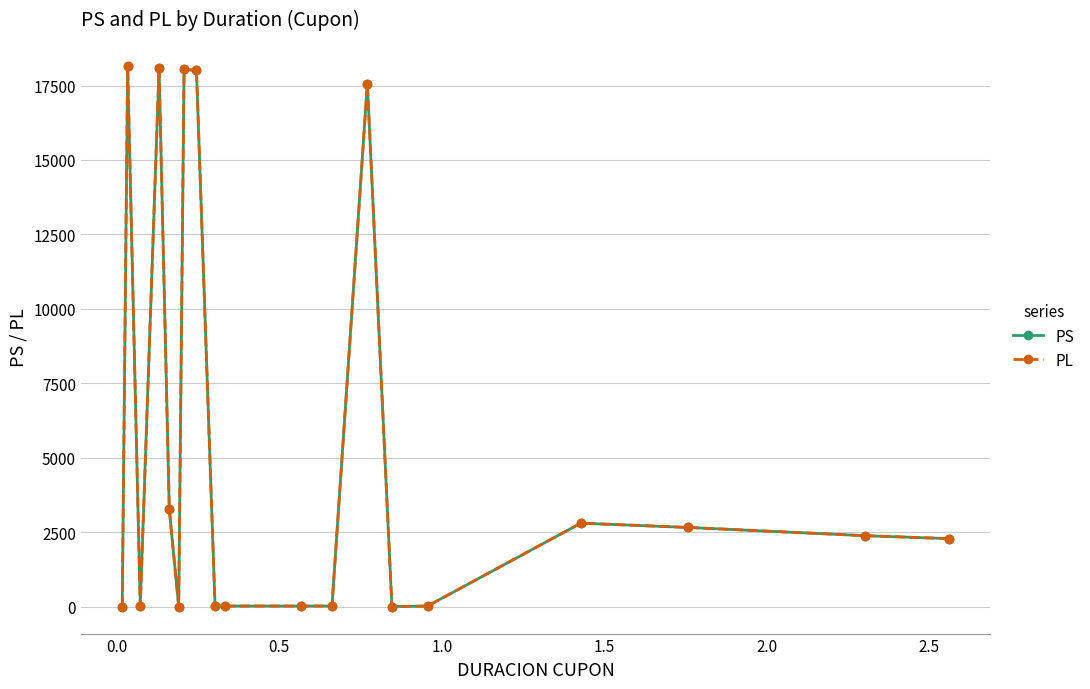

Does the chart have visible grid lines?

Yes